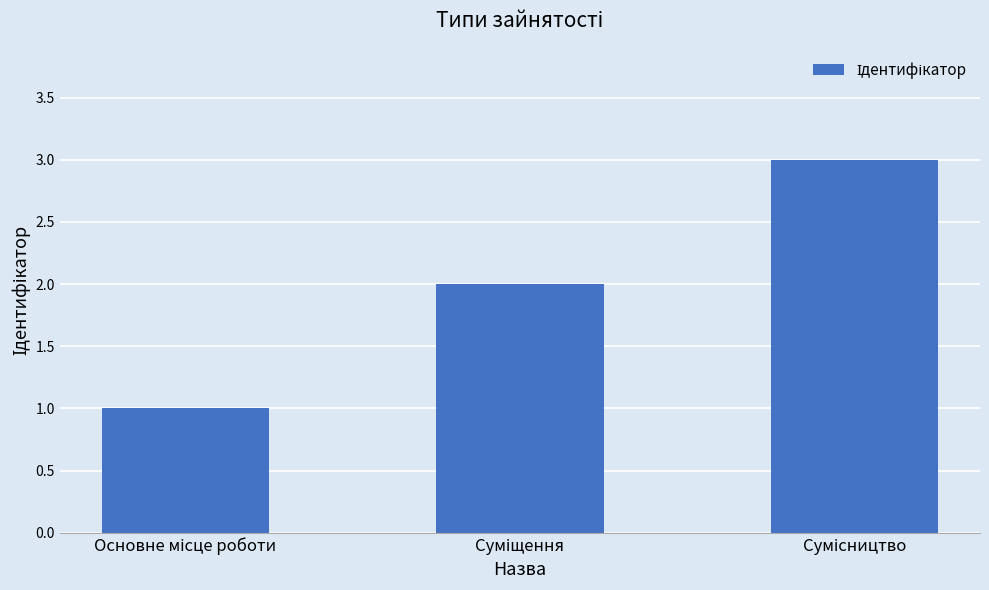

What is the maximum value shown in the chart?

3